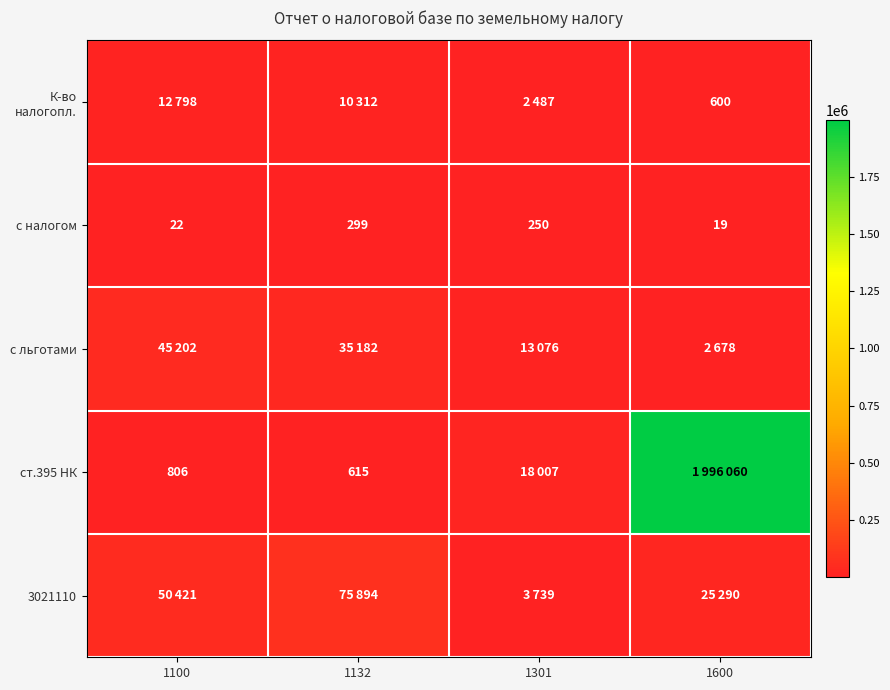

The value of ст.395 НК at 1100 is 806. True or false?

True